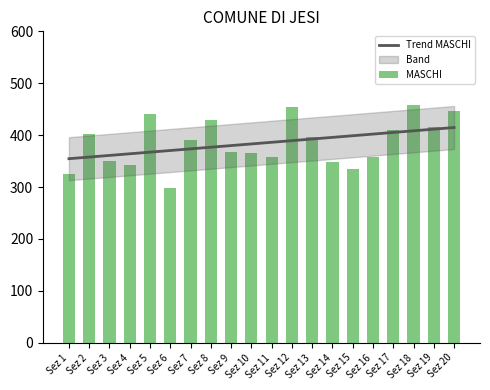

Reading left to right, extract all data points from this chart.

325	403	351	342	441	299	390	429	367	366	358	455	397	348	335	358	410	458	415	446